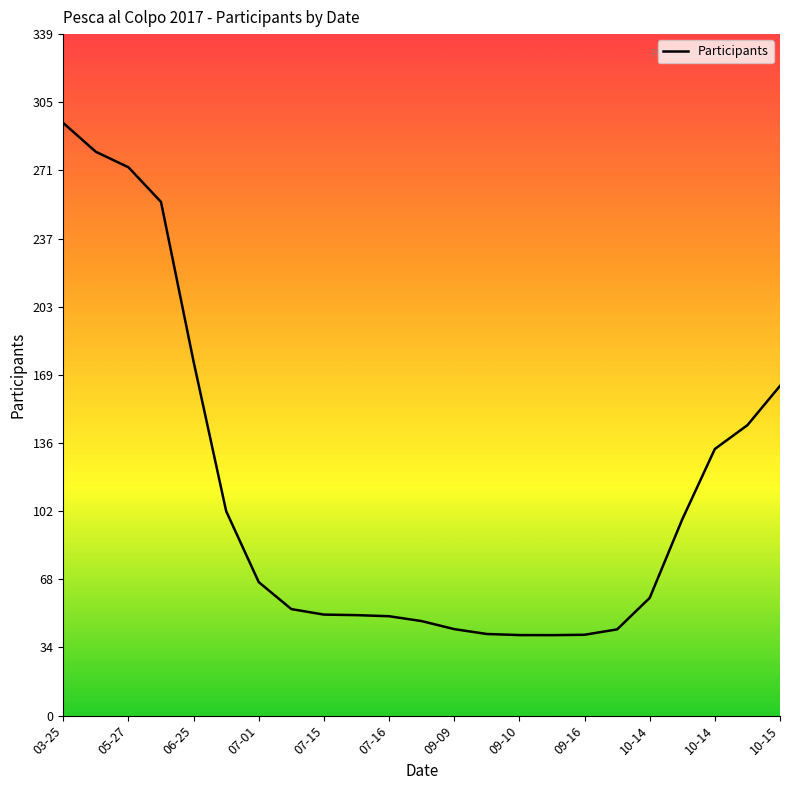

What is the difference between the maximum and minimum values?

254.6